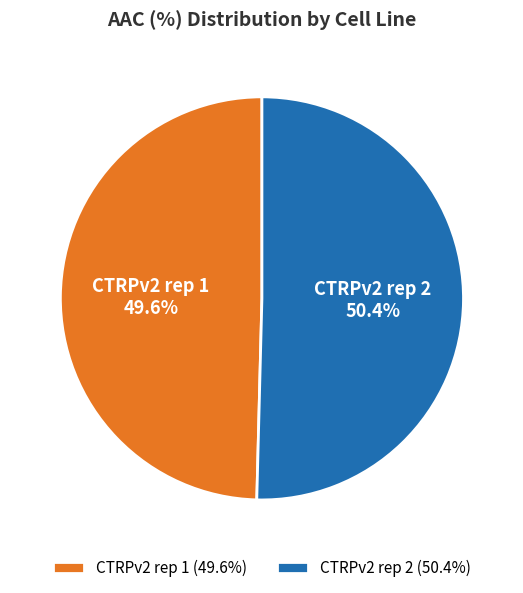

Rank the categories by value from lowest to highest.

CTRPv2 rep 1, CTRPv2 rep 2